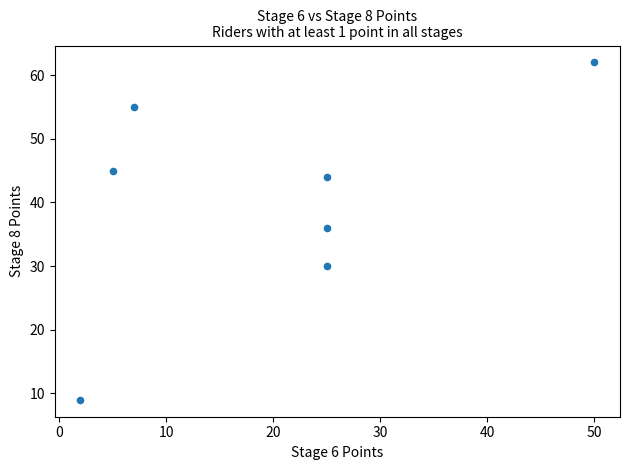

What Y value in the scatter plot is closest to 35?

36